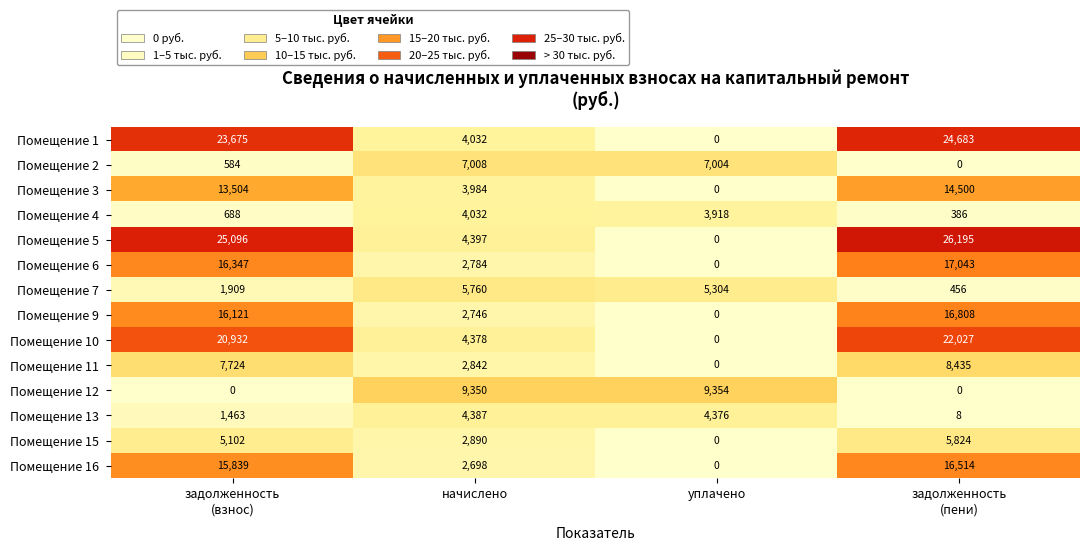

What is the total value across all series at начислено?

61288